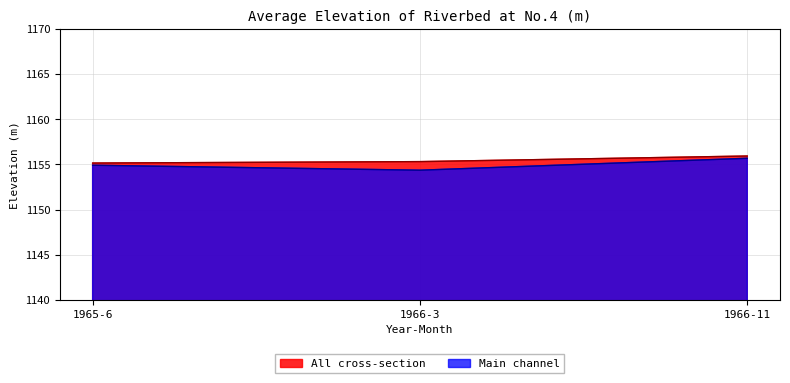

Reading left to right, list all the values displayed in this chart.

All cross-section: 1155.2	1155.3	1155.9
Main channel: 1154.9	1154.4	1155.7